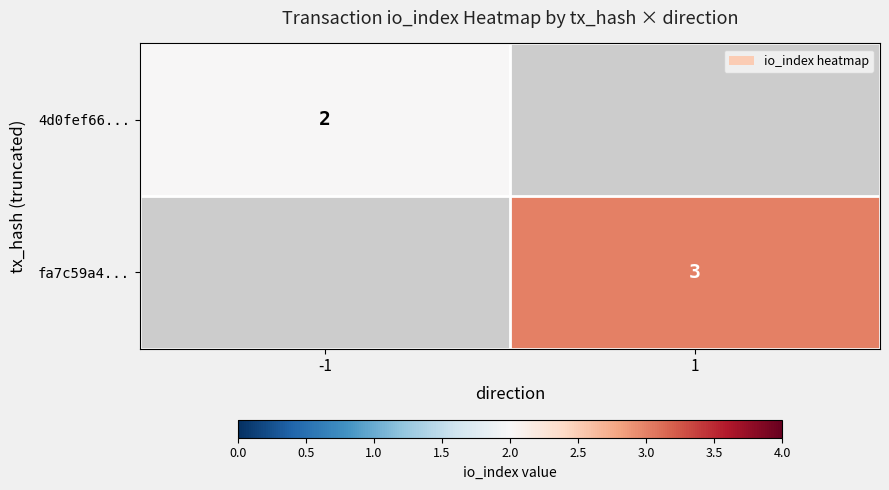

The value of fa7c59a4... at 1 is 3. True or false?

True